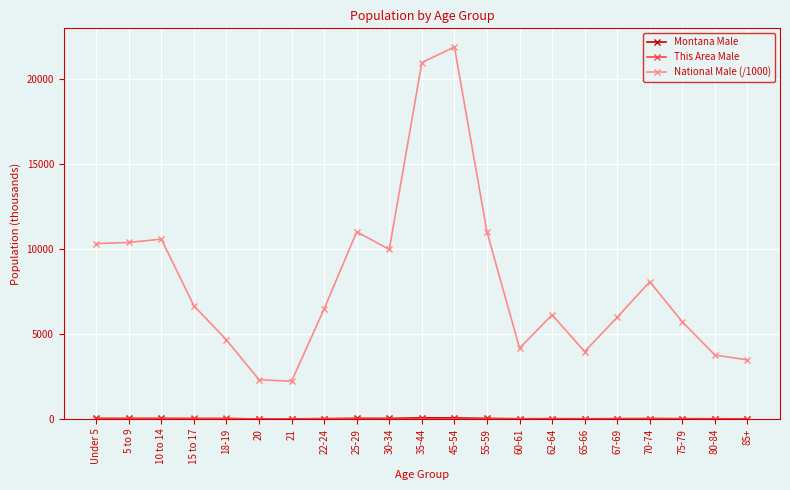

What is the label of the 11th point from the right?

35-44